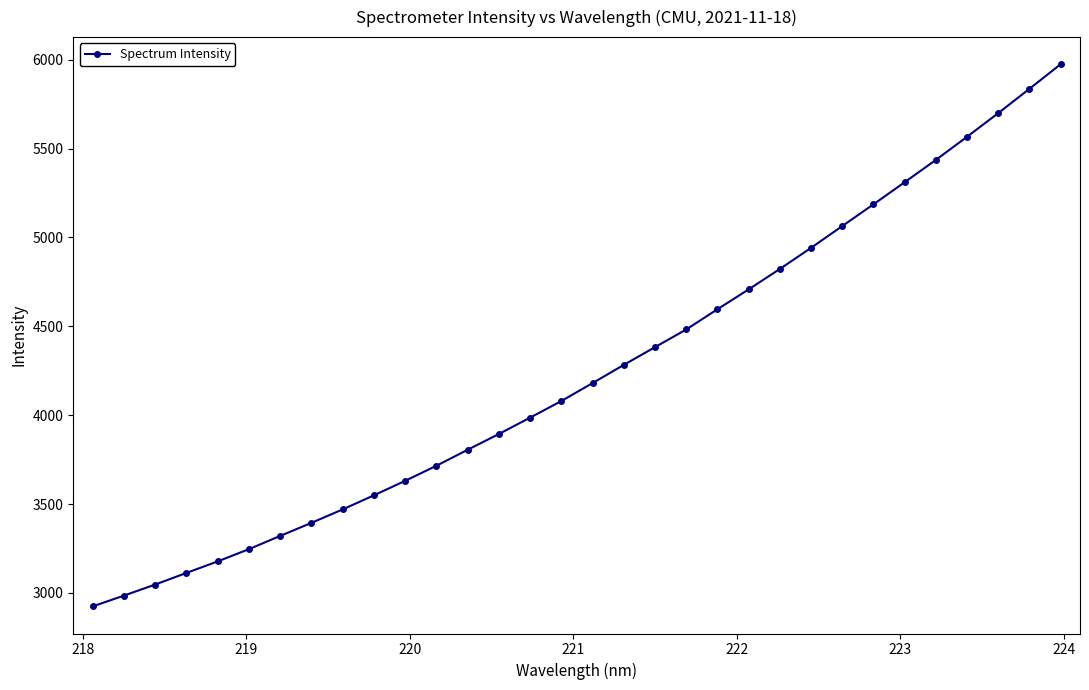

What is the difference between the maximum and minimum values?

3050.1